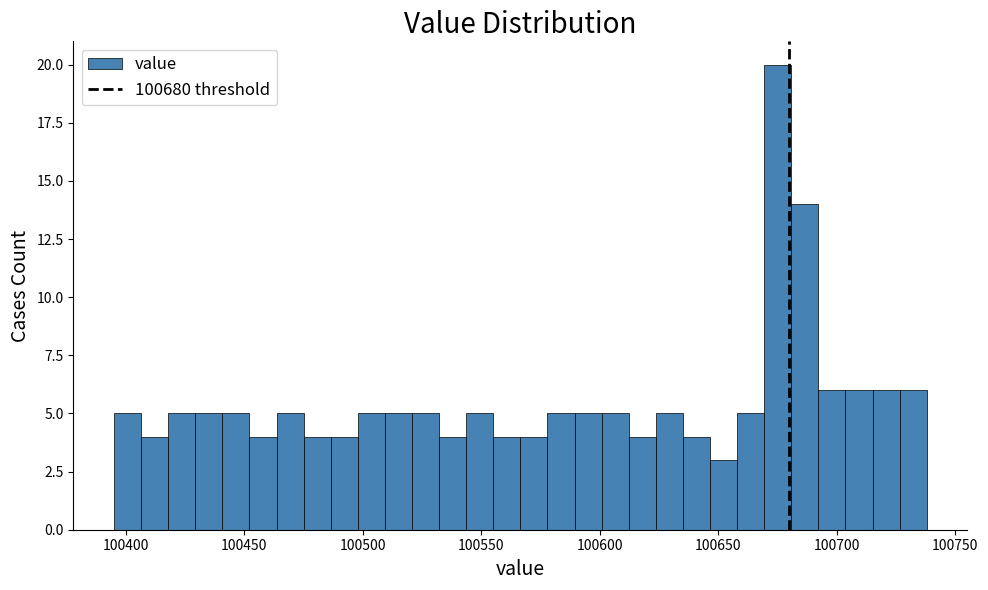

Around what value on the x-axis is the tallest bar? Give the approximate position of its centre, as read against the axis.

100675